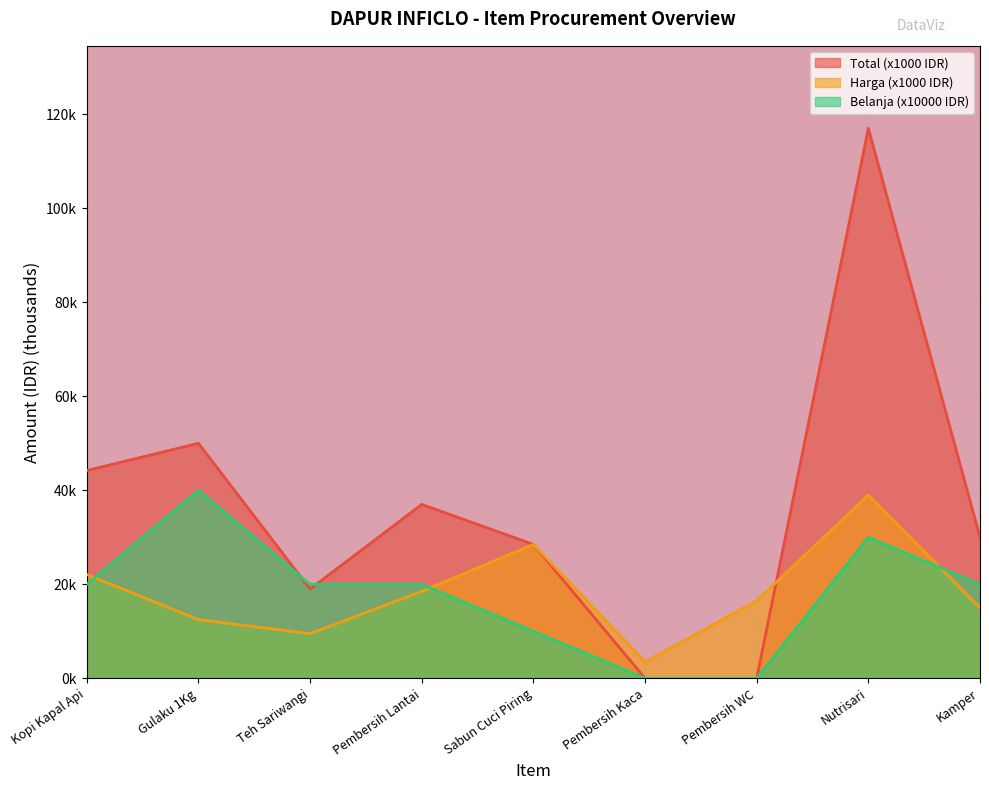

Where is Belanja nearest to the value 20?

Kopi Kapal Api